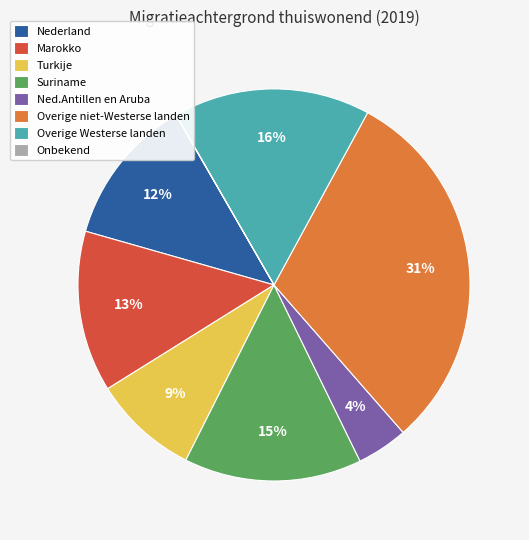

Which category has the biggest portion of the pie?

Overige niet-Westerse landen